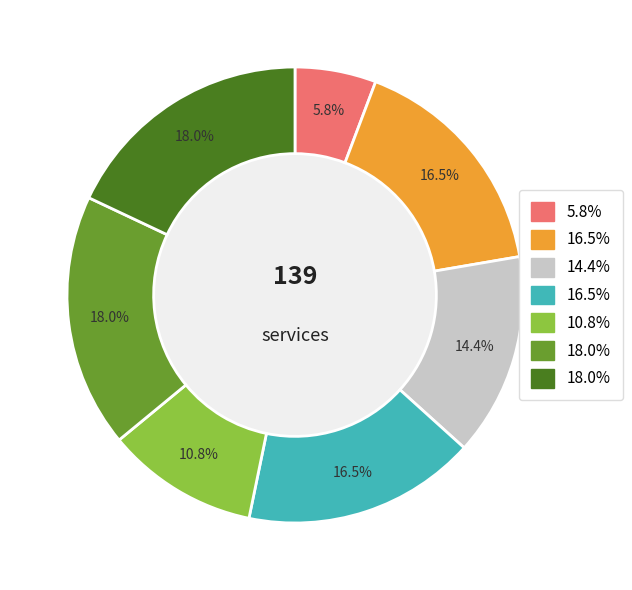

Is there any slice that represents more than half of the pie?

No